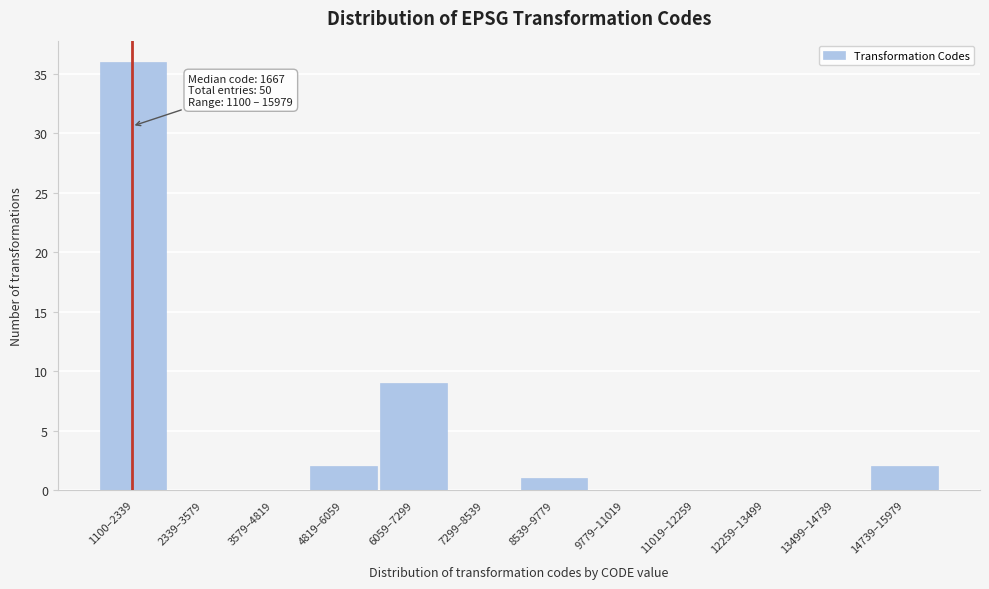

Reading right to left, extract all data points from this chart.

14739–15979=2	13499–14739=0	12259–13499=0	11019–12259=0	9779–11019=0	8539–9779=1	7299–8539=0	6059–7299=9	4819–6059=2	3579–4819=0	2339–3579=0	1100–2339=36